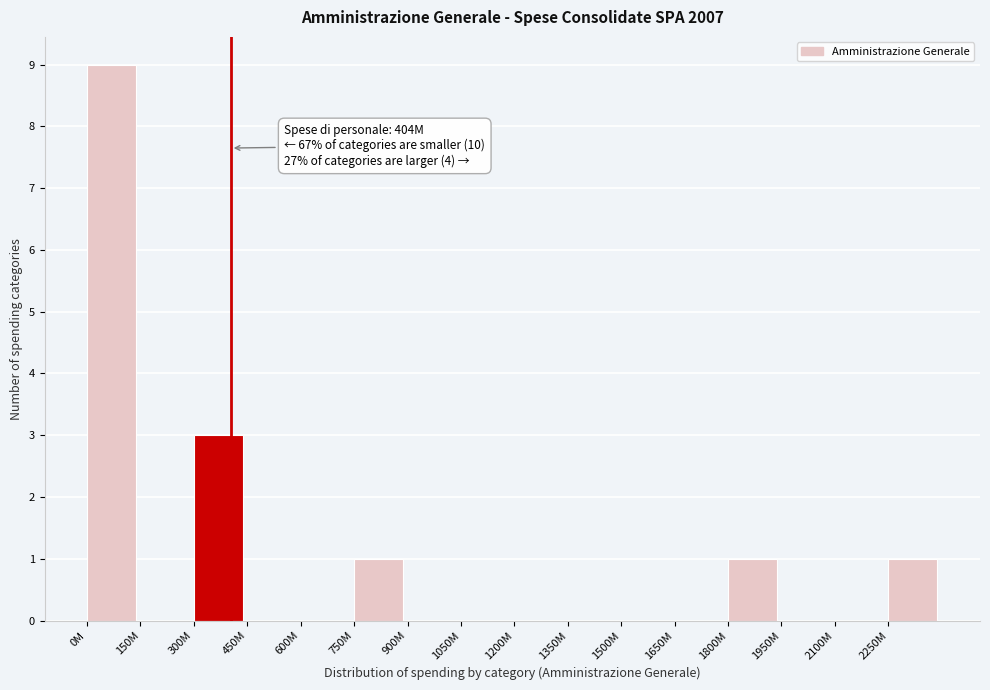

Reading right to left, what are all the values shown in this chart?

2250M=1	2100M=0	1950M=0	1800M=1	1650M=0	1500M=0	1350M=0	1200M=0	1050M=0	900M=0	750M=1	600M=0	450M=0	300M=3	150M=0	0M=9